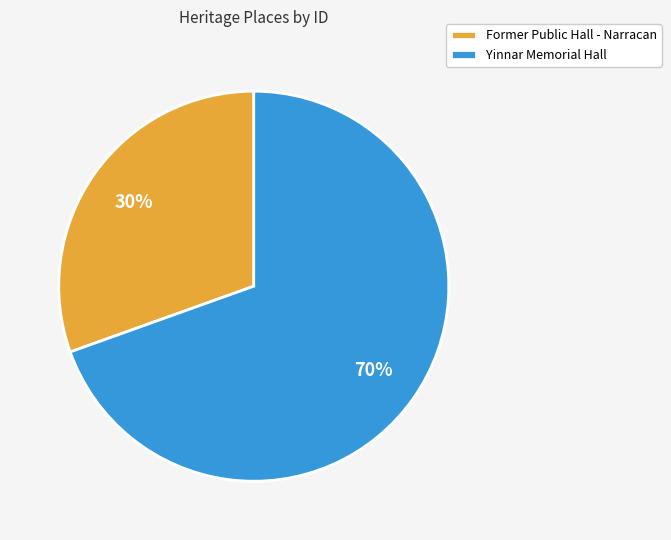

Do Yinnar Memorial Hall and Former Public Hall - Narracan together represent more than half of the pie?

Yes